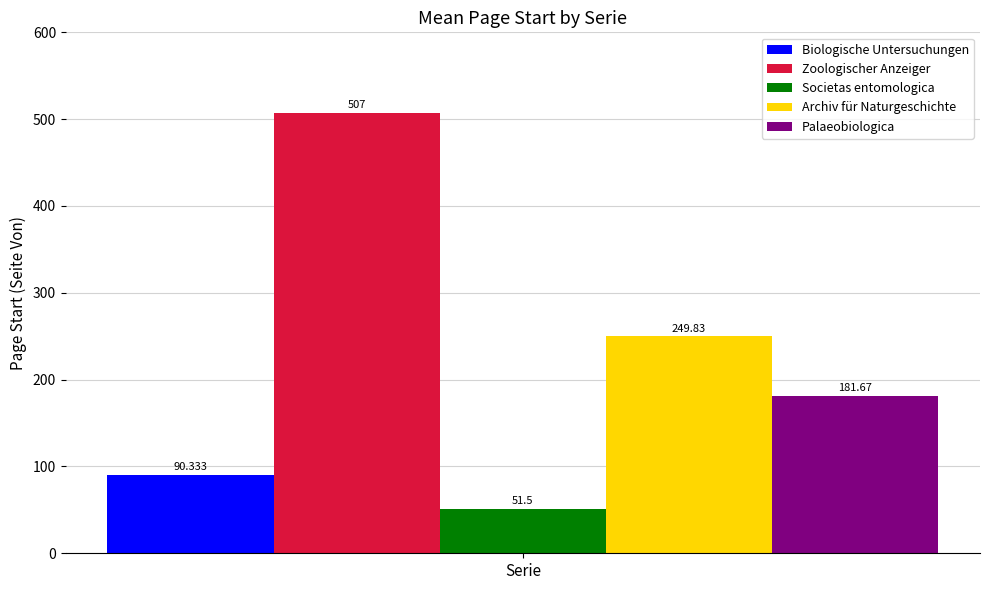

List the labels in order of Archiv für Naturgeschichte value, largest first.

Serie